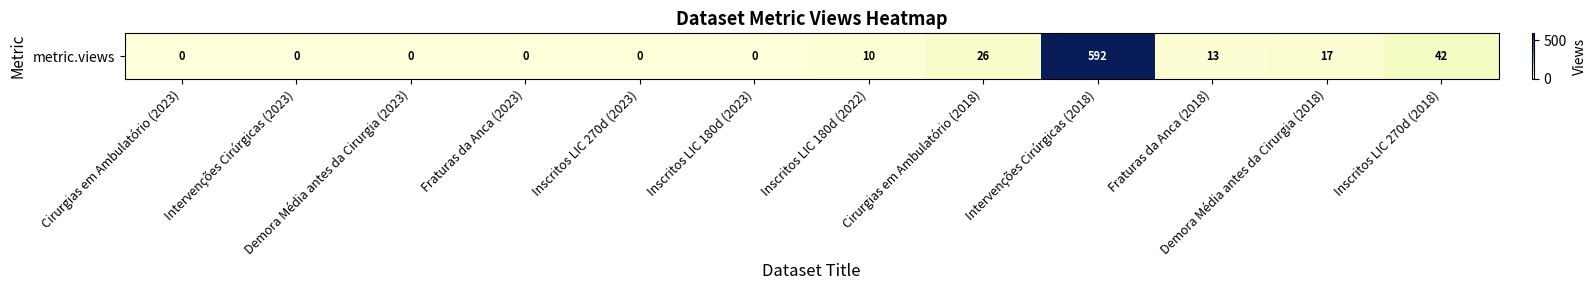

True or false: the data shows 17 at Demora Média antes da Cirurgia (2018).

True